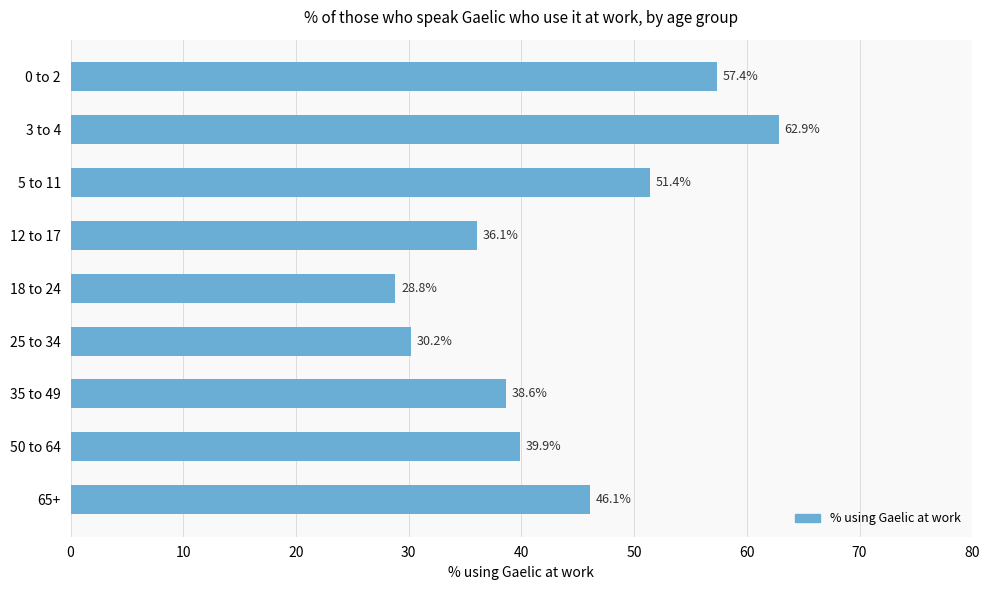

What is the sum of all values?

391.3